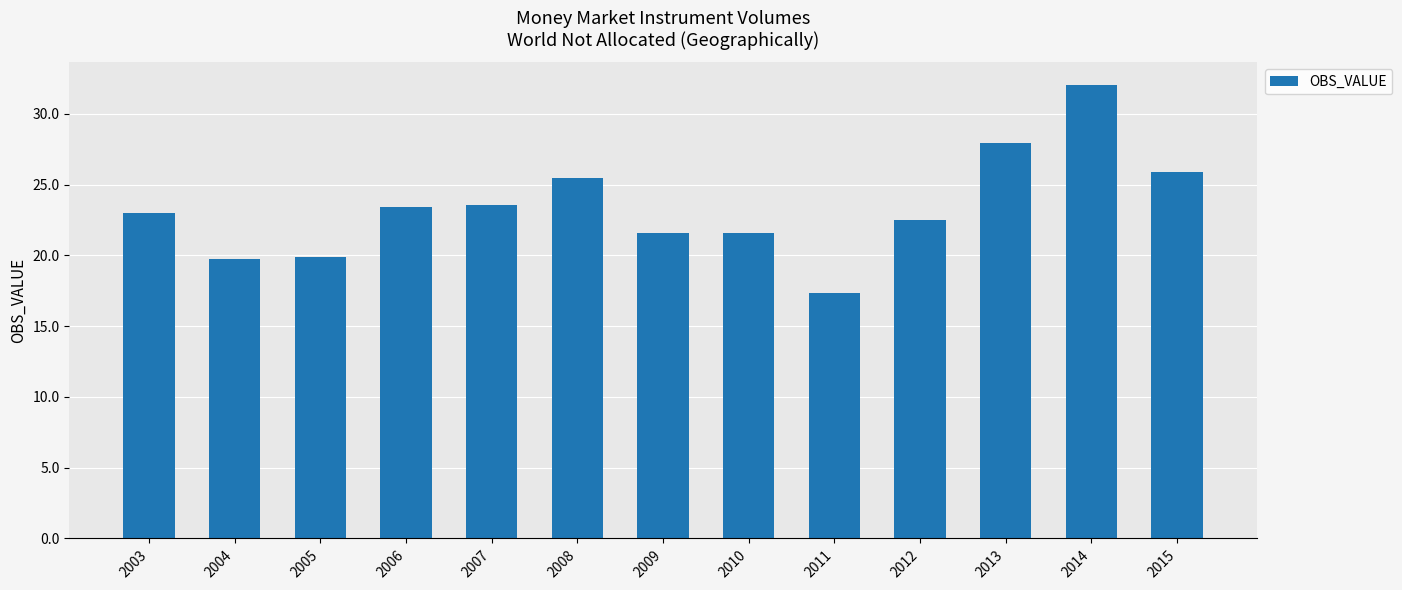

What is the value of the 7th bar from the left?

21.6